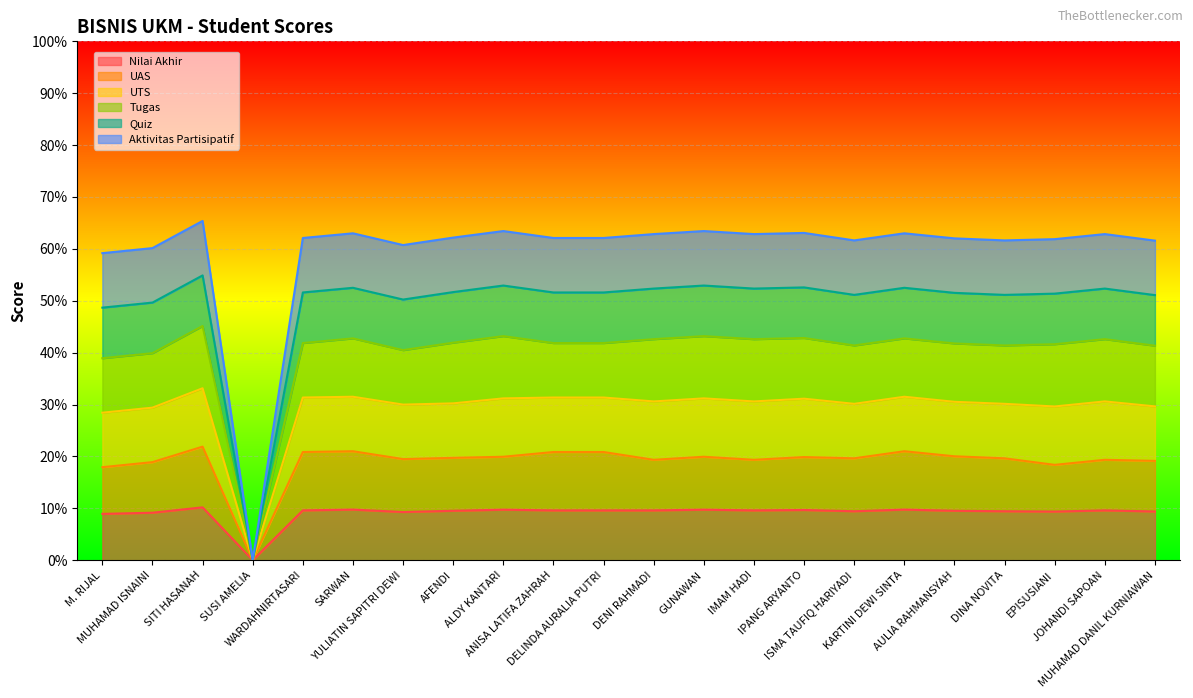

The value of UAS at DELINDA AURALIA PUTRI is 20.9. True or false?

True